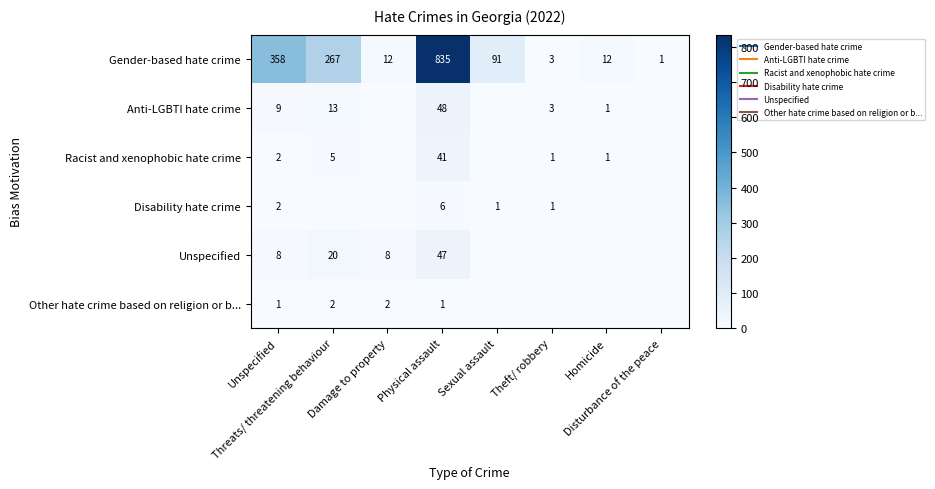

What is the total value across all series at Disturbance of the peace?

1